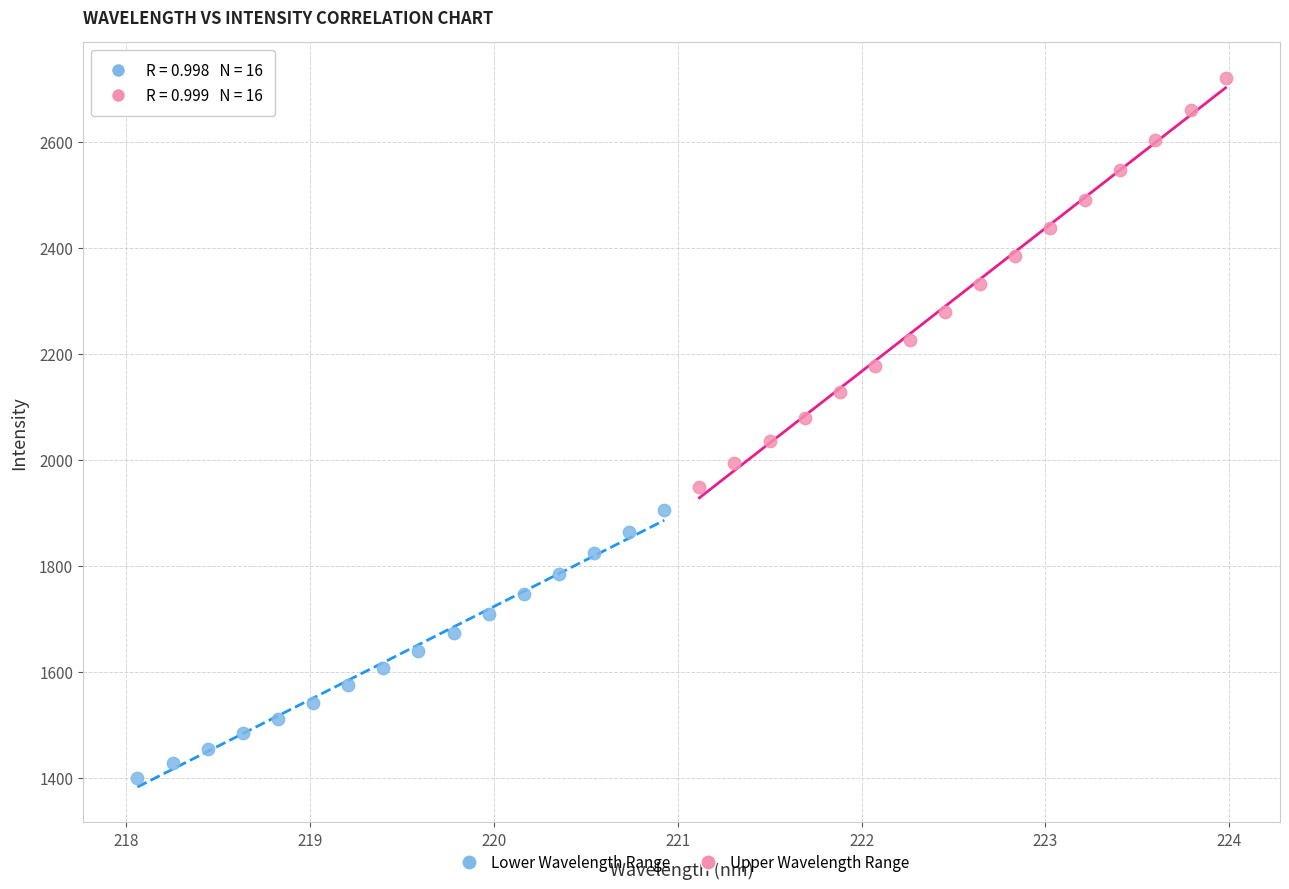

Which series reaches the minimum Y coordinate?

Lower Wavelength Range